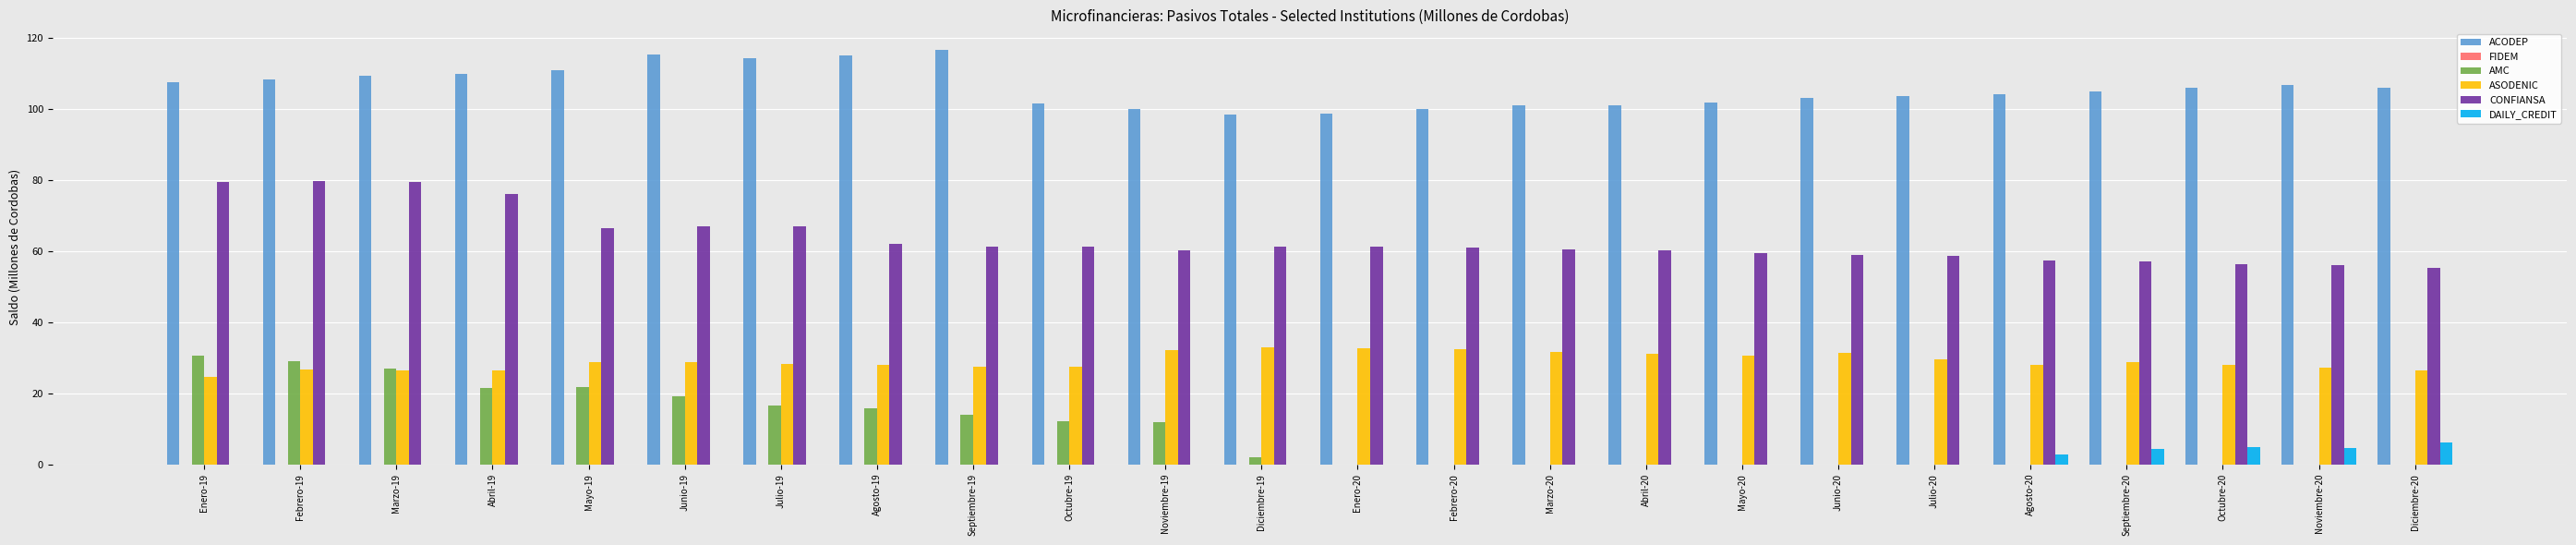

The value of CONFIANSA at Mayo-20 is 59.6. True or false?

True